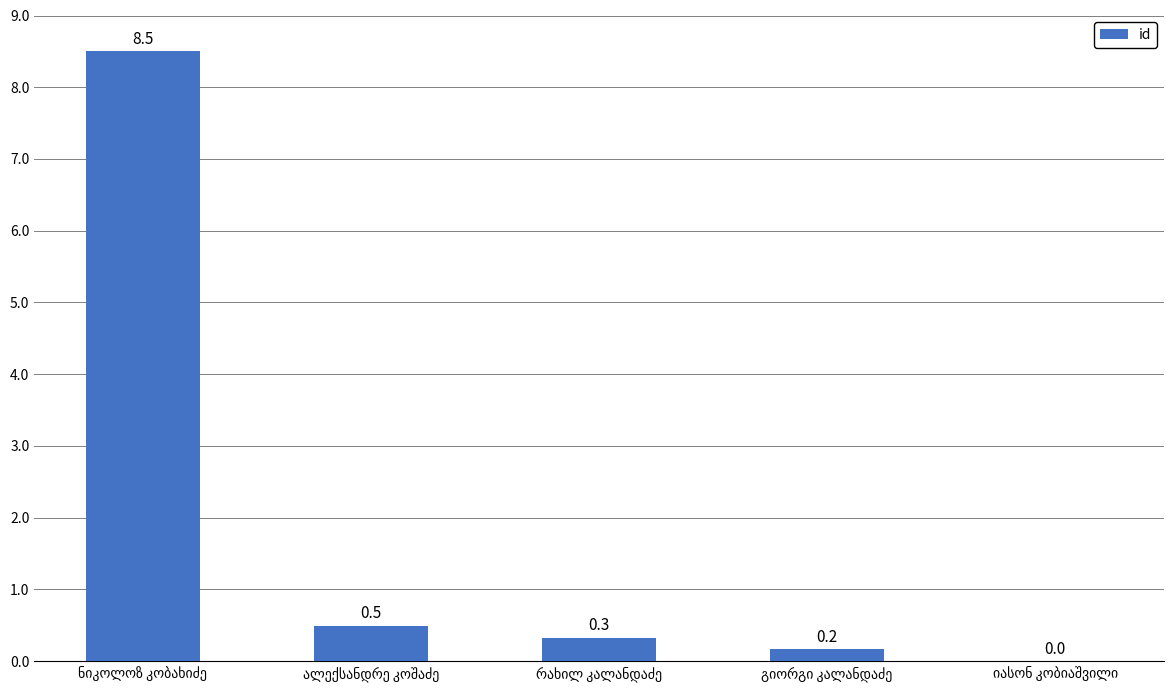

What is the maximum value shown in the chart?

8.5